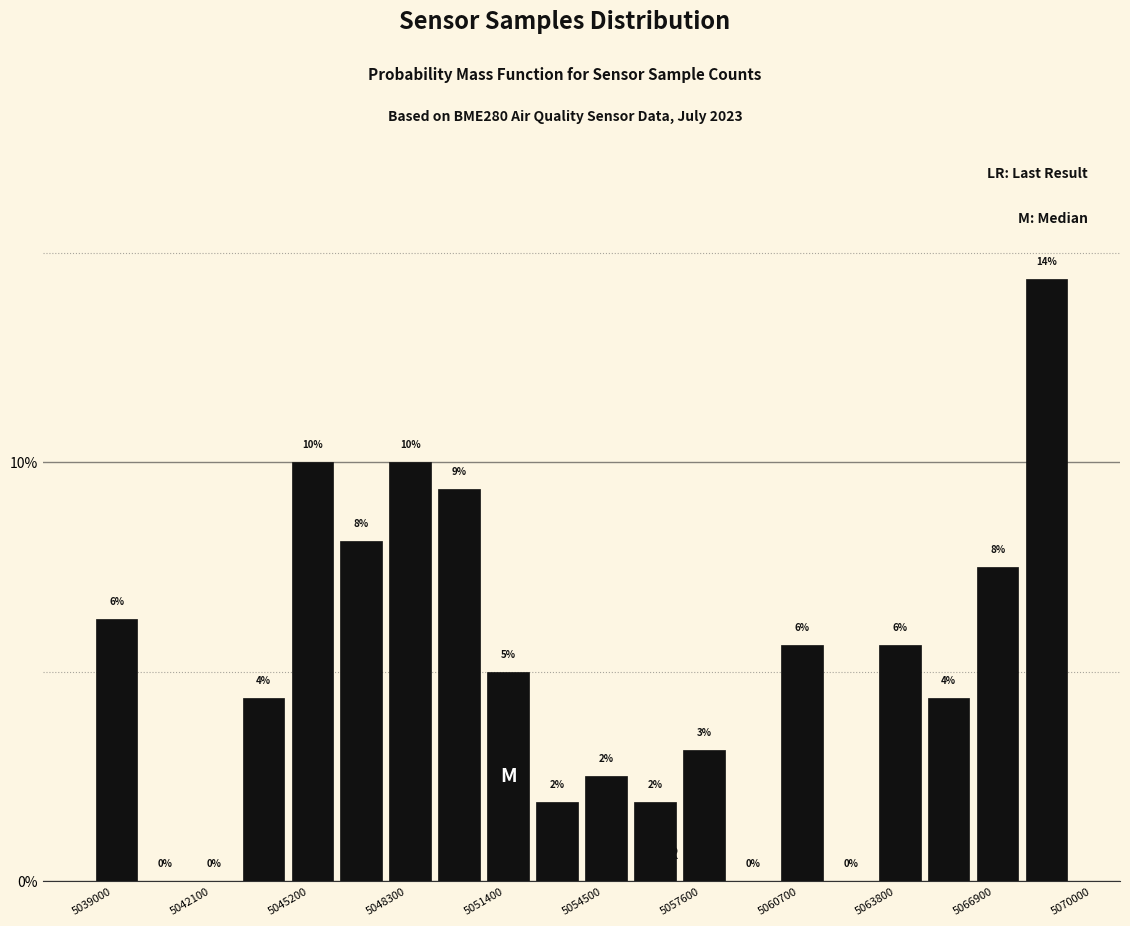

Around what value on the x-axis is the tallest bar? Give the approximate position of its centre, as read against the axis.

5069000